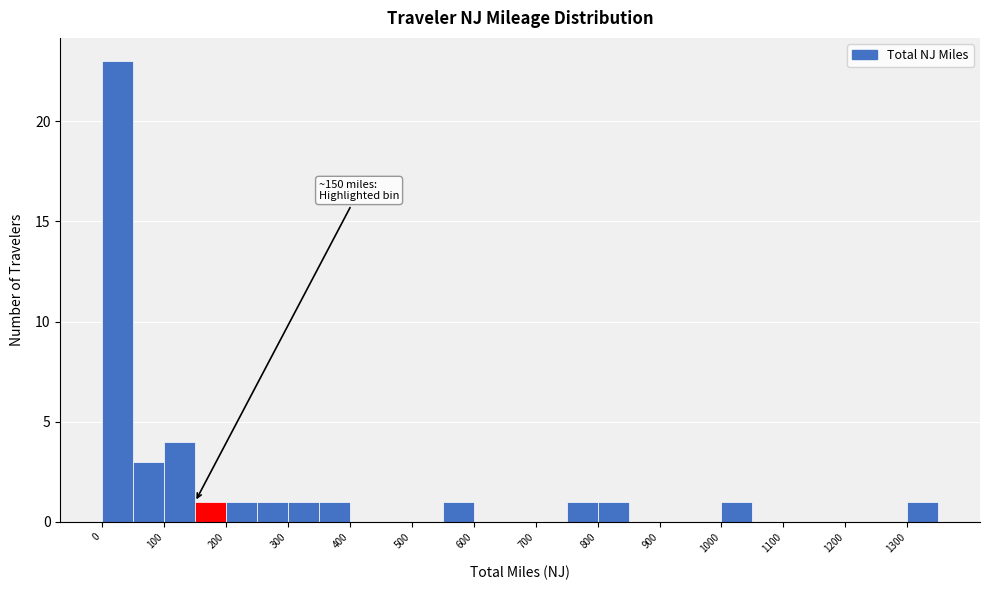

Over which range of the x-axis is the bar tallest?

0 to 50